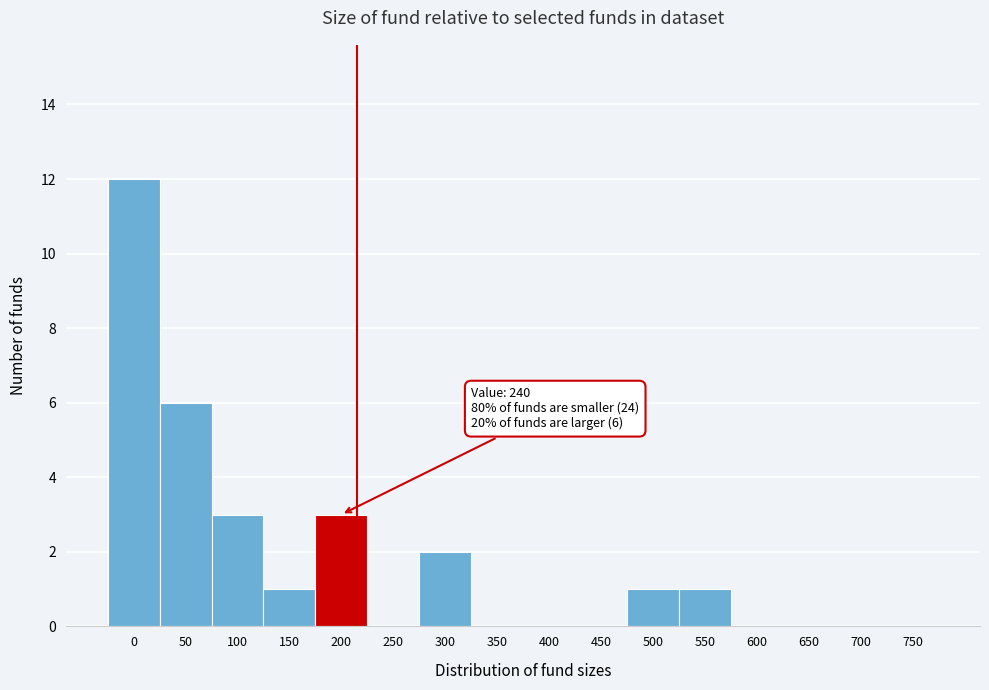

Reading left to right, transcribe all the data shown in this chart.

0=12	50=6	100=3	150=1	200=3	250=0	300=2	350=0	400=0	450=0	500=1	550=1	600=0	650=0	700=0	750=0